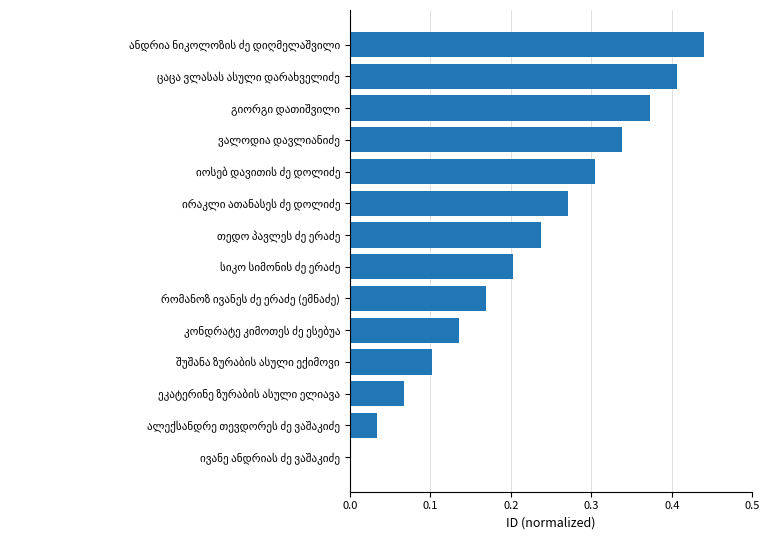

Does the chart contain stacked bars?

No